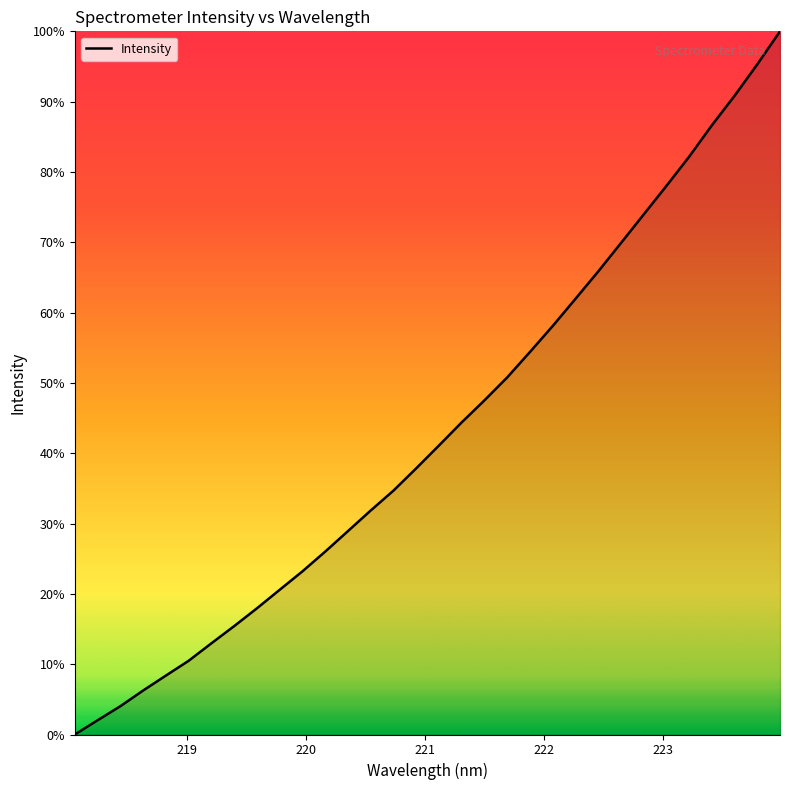

What is the greatest value displayed?

100.0